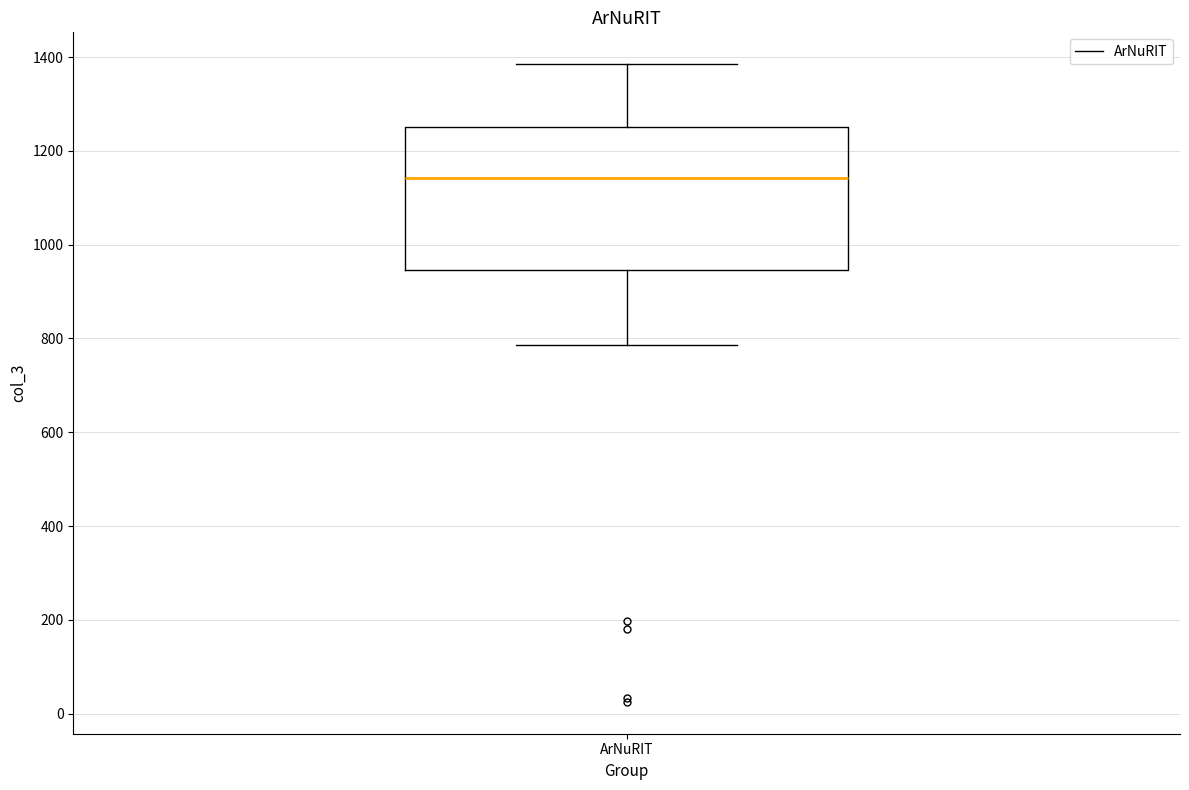

Transcribe this box plot: give where the median line is, the range the box spans, and where the two whiskers end, as read against the y-axis. The values are not printed on the chart, so give them approximately, as read against the axis.

median 1140, box 940 to 1260, whiskers 780 to 1380